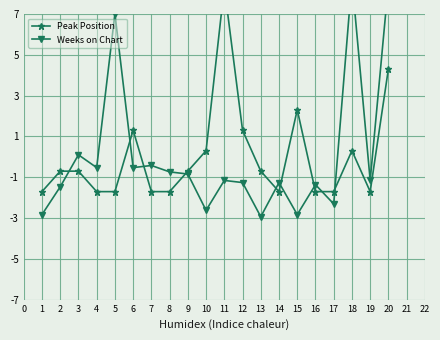

What is the value of the Peak Position point at the 9th from the left?

-0.7